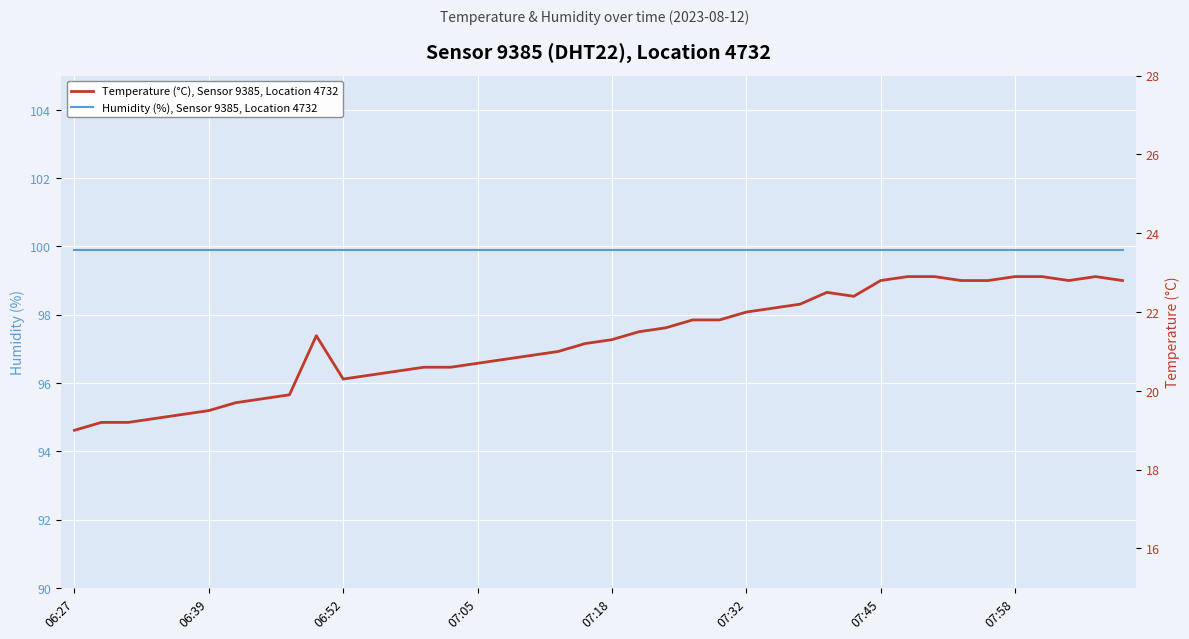

How many interior local peaks does the Temperature (°C), Sensor 9385, Location 4732 series have?

3